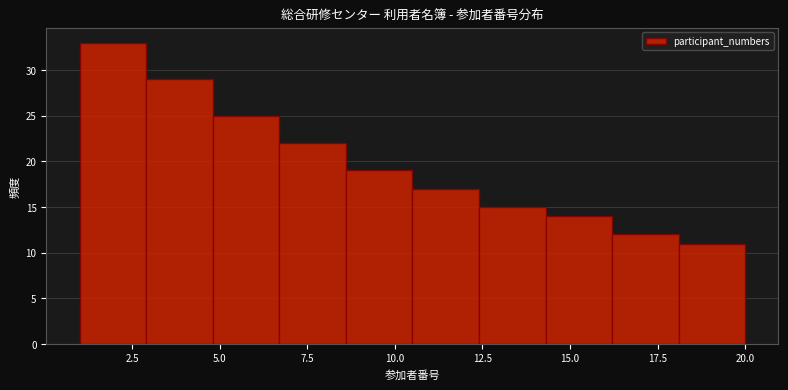

Read against the x-axis, roughly where is the centre of the tallest bar?

2.0